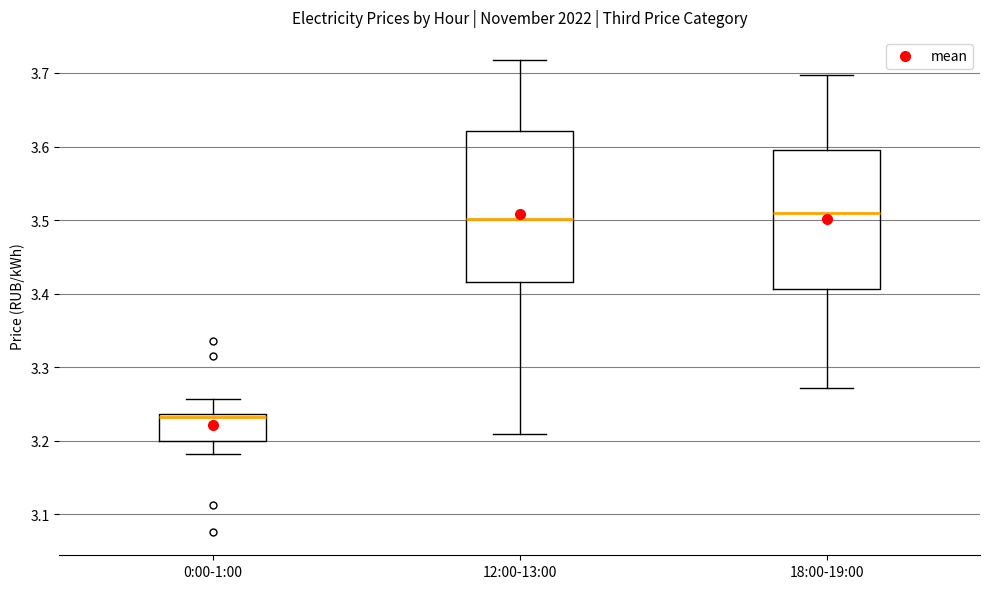

Which box is the tallest, from its lower edge to its upper edge?

12:00-13:00